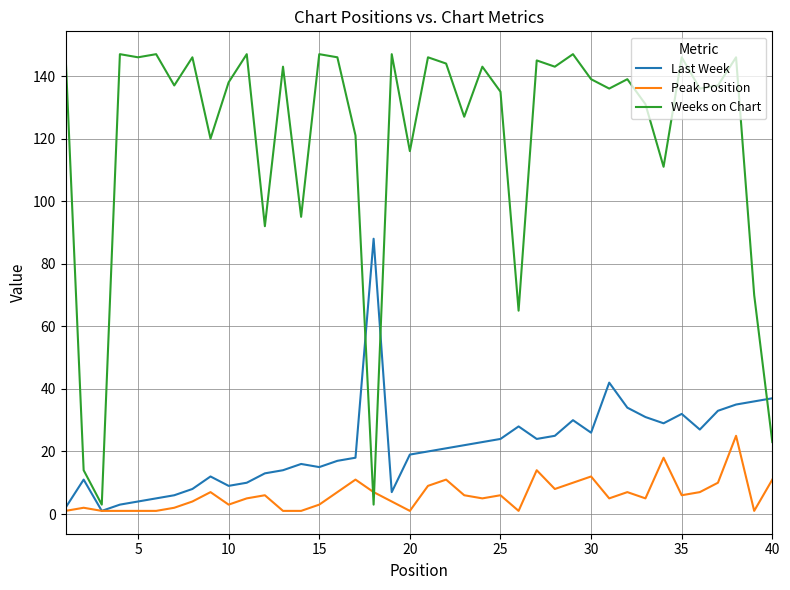

True or false: Weeks on Chart and Last Week cross at least once.

True